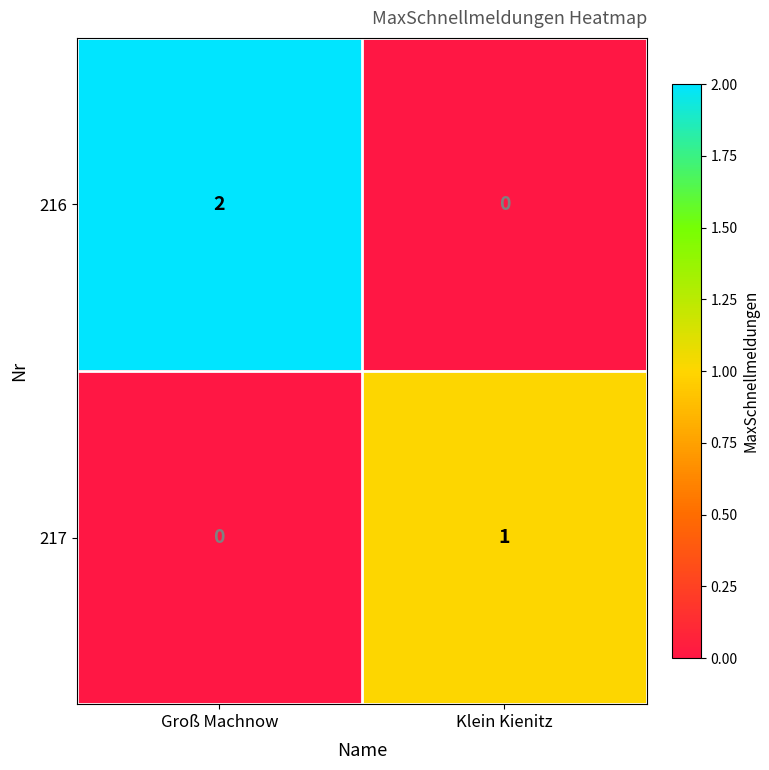

Is it true that 216 equals -1 at Klein Kienitz?

False